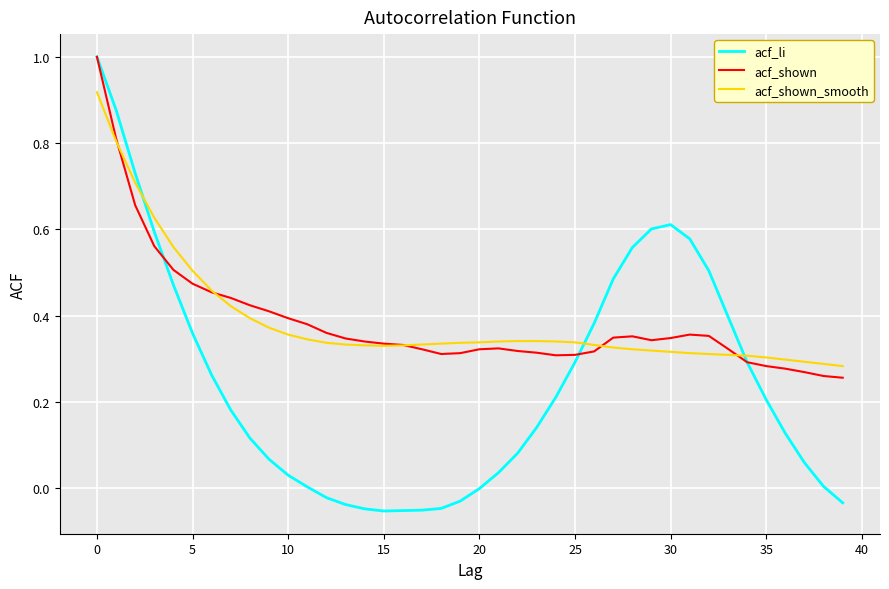

What is the maximum value for acf_shown?

1.0